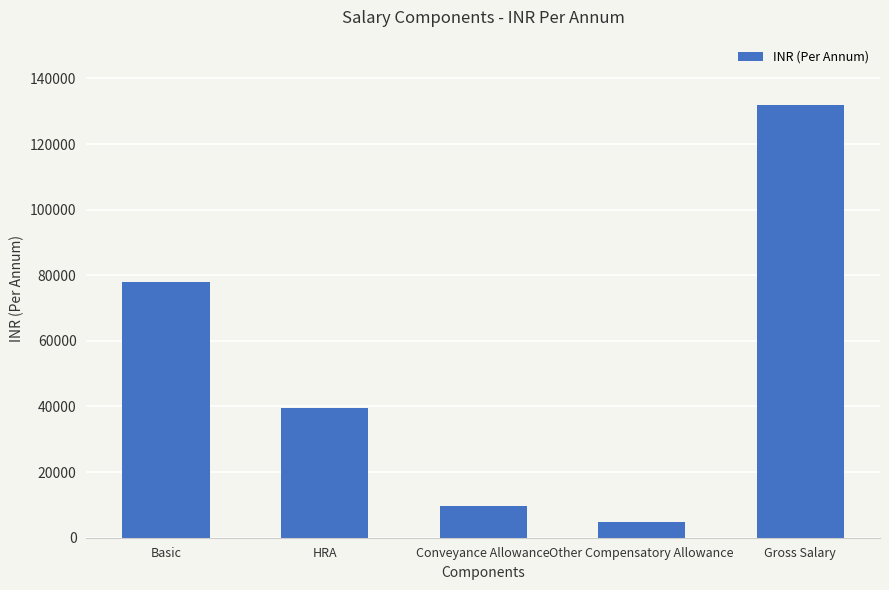

Which category has the lowest value across all series?

Other Compensatory Allowance